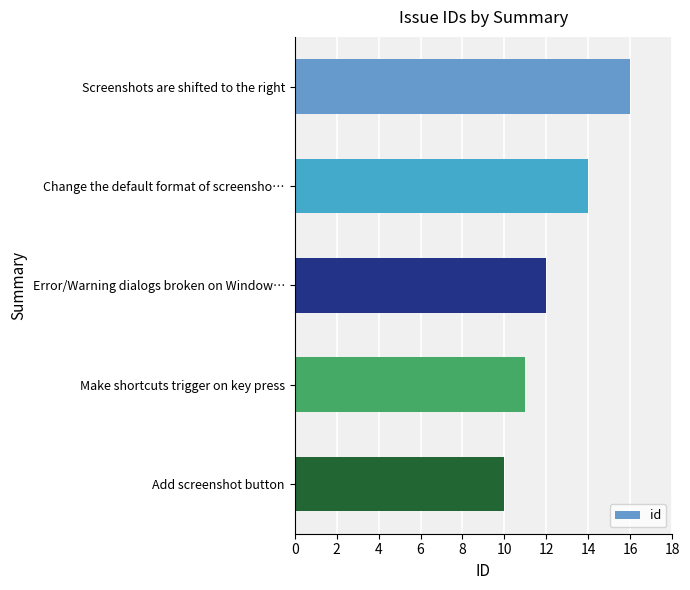

What is the sum of all values?

63